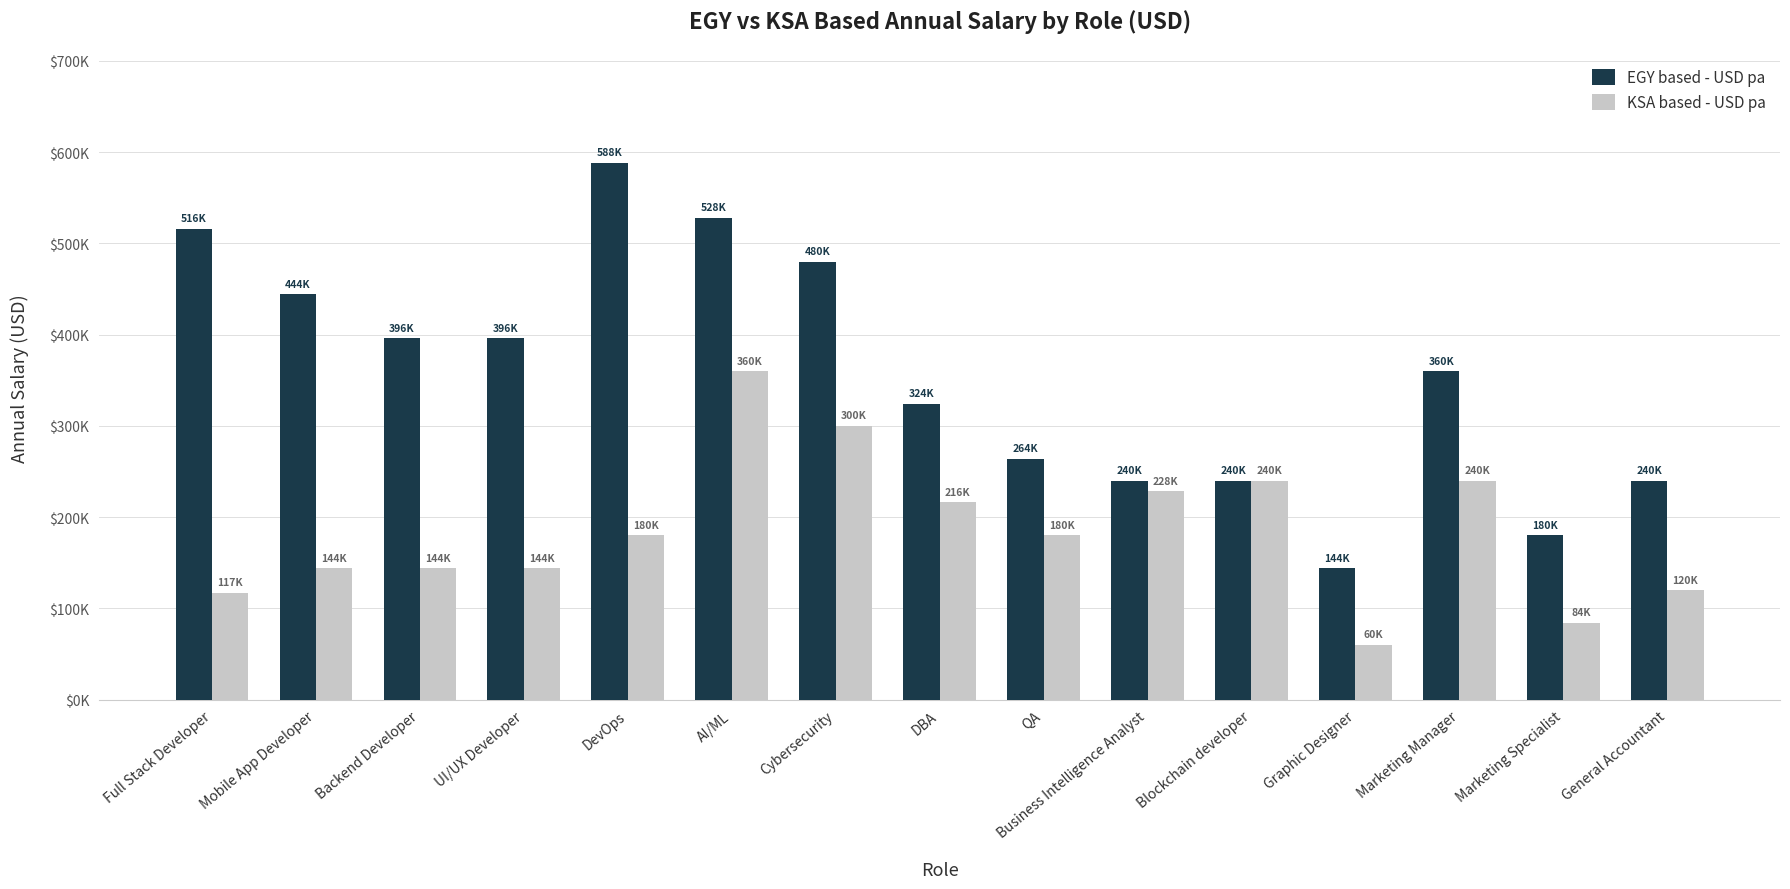

Reading right to left, extract all data points from this chart.

EGY based - USD pa: General Accountant=240000	Marketing Specialist=180000	Marketing Manager=360000	Graphic Designer=144000	Blockchain developer=240000	Business Intelligence Analyst=240000	QA=264000	DBA=324000	Cybersecurity=480000	AI/ML=528000	DevOps=588000	UI/UX Developer=396000	Backend Developer=396000	Mobile App Developer=444000	Full Stack Developer=516000
KSA based - USD pa: General Accountant=120000	Marketing Specialist=84000	Marketing Manager=240000	Graphic Designer=60000	Blockchain developer=240000	Business Intelligence Analyst=228000	QA=180000	DBA=216000	Cybersecurity=300000	AI/ML=360000	DevOps=180000	UI/UX Developer=144000	Backend Developer=144000	Mobile App Developer=144000	Full Stack Developer=117000